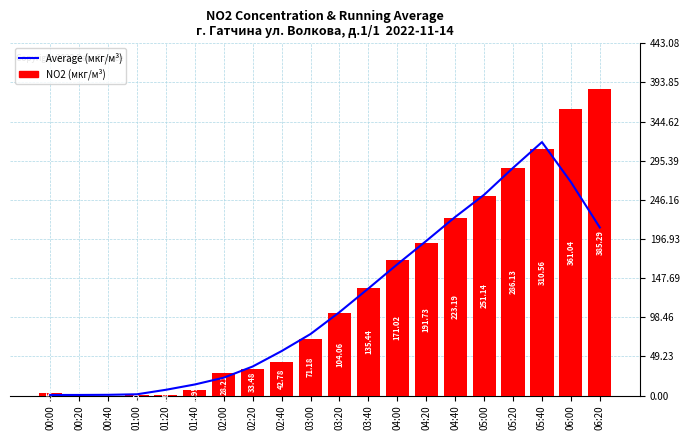

Does the chart contain stacked bars?

No